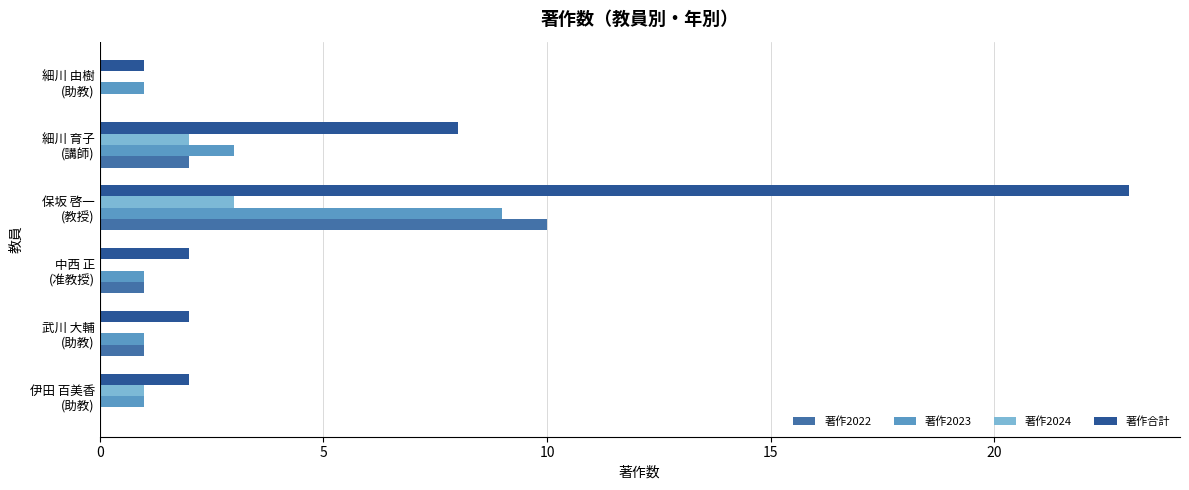

What is the sum of all 著作2023 values?

16